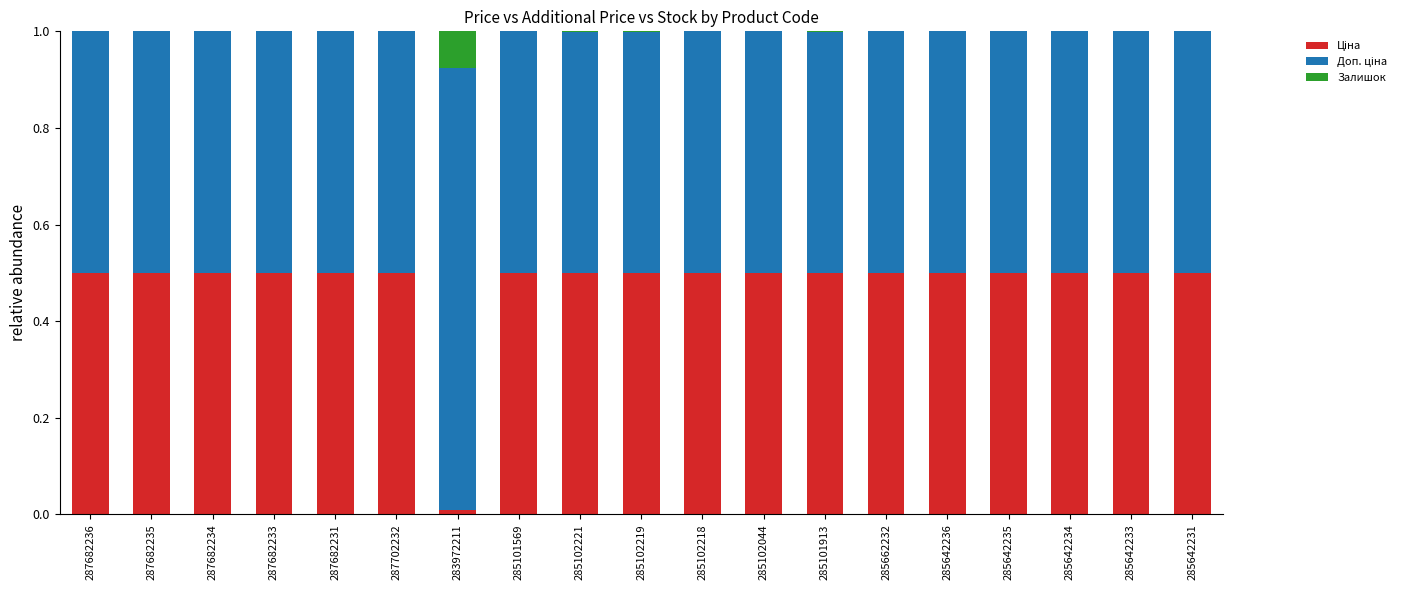

How many series are shown in this chart?

3